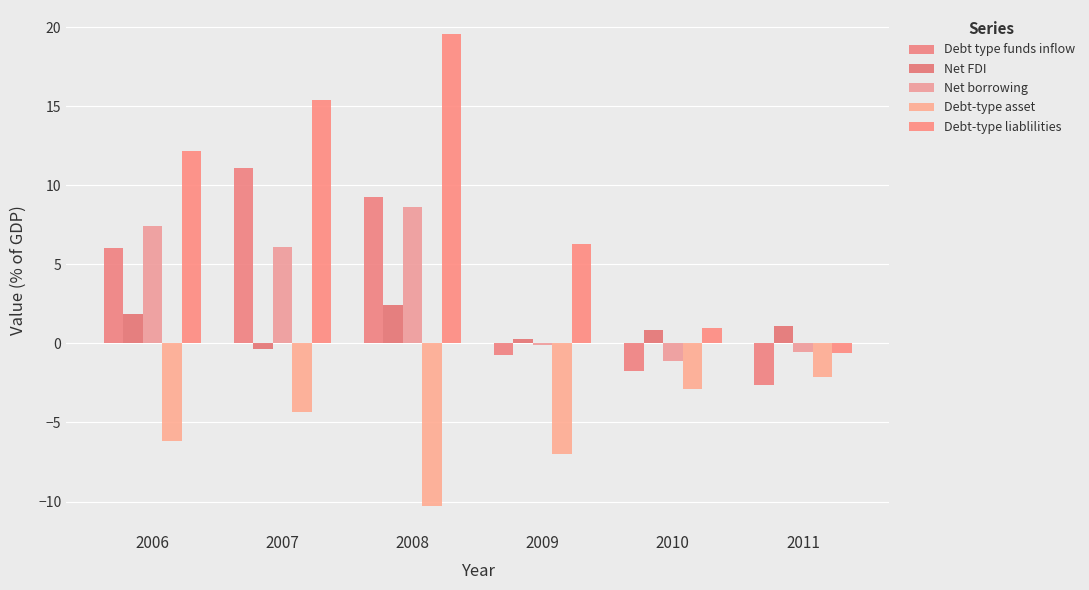

Where does the Net borrowing series first go above 6?

2006